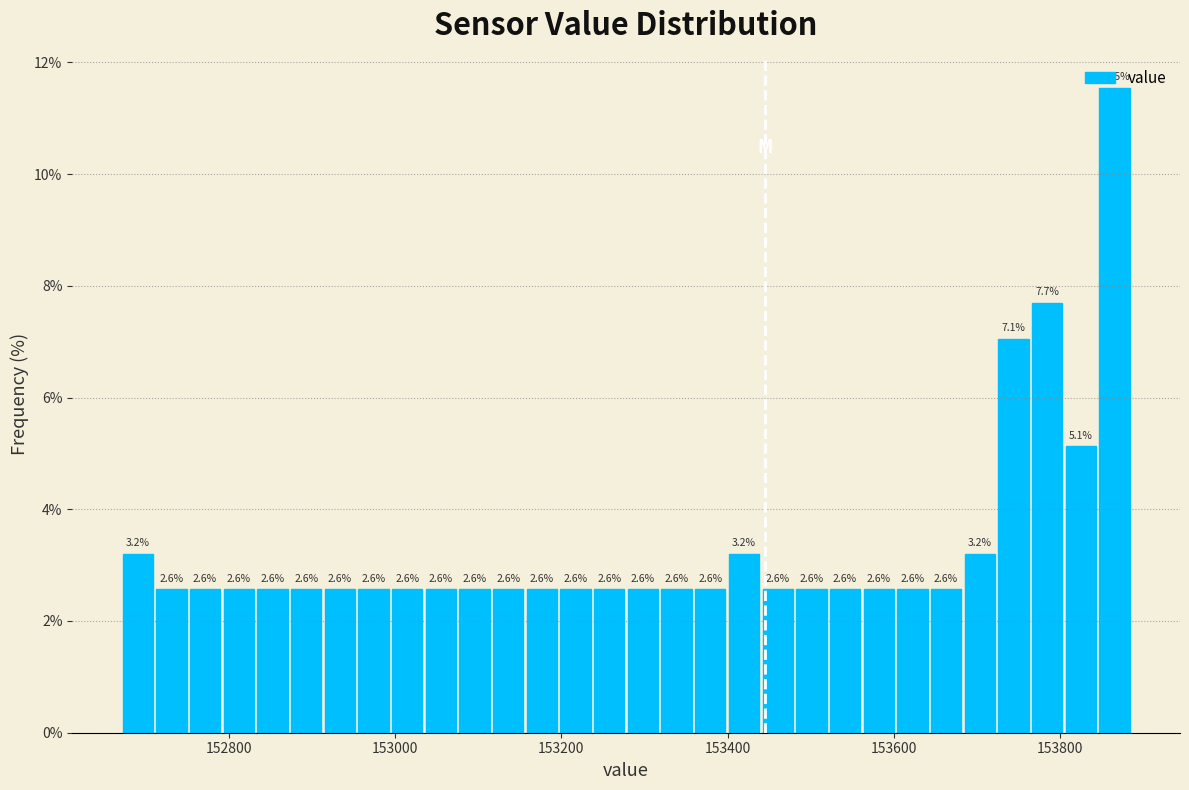

Read against the x-axis, roughly where is the centre of the tallest bar?

153860